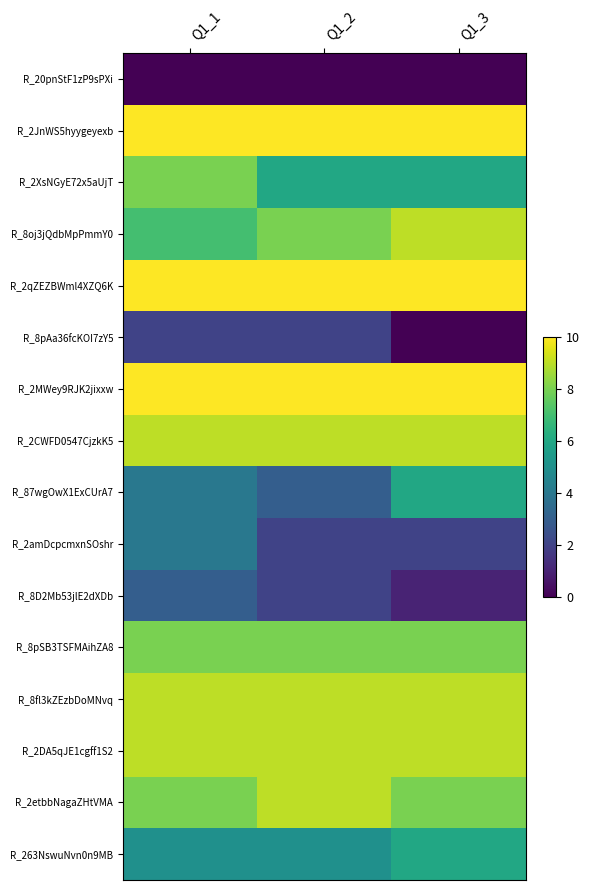

At which category is the sum across all series the highest?

Q1_1